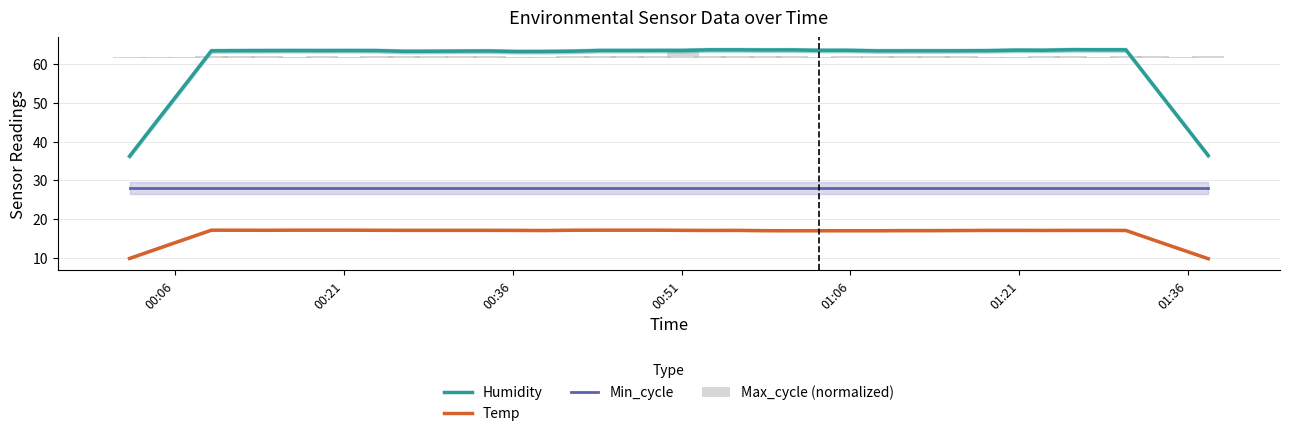

How many Max_cycle (normalized) values are between 0 and 1?

39